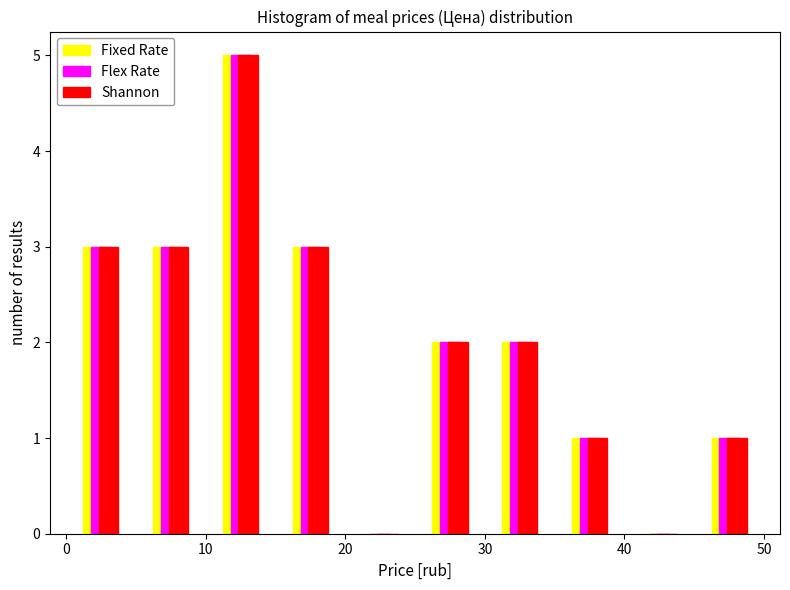

In the Flex Rate series, which range on the x-axis has the tallest bar?

10 to 15